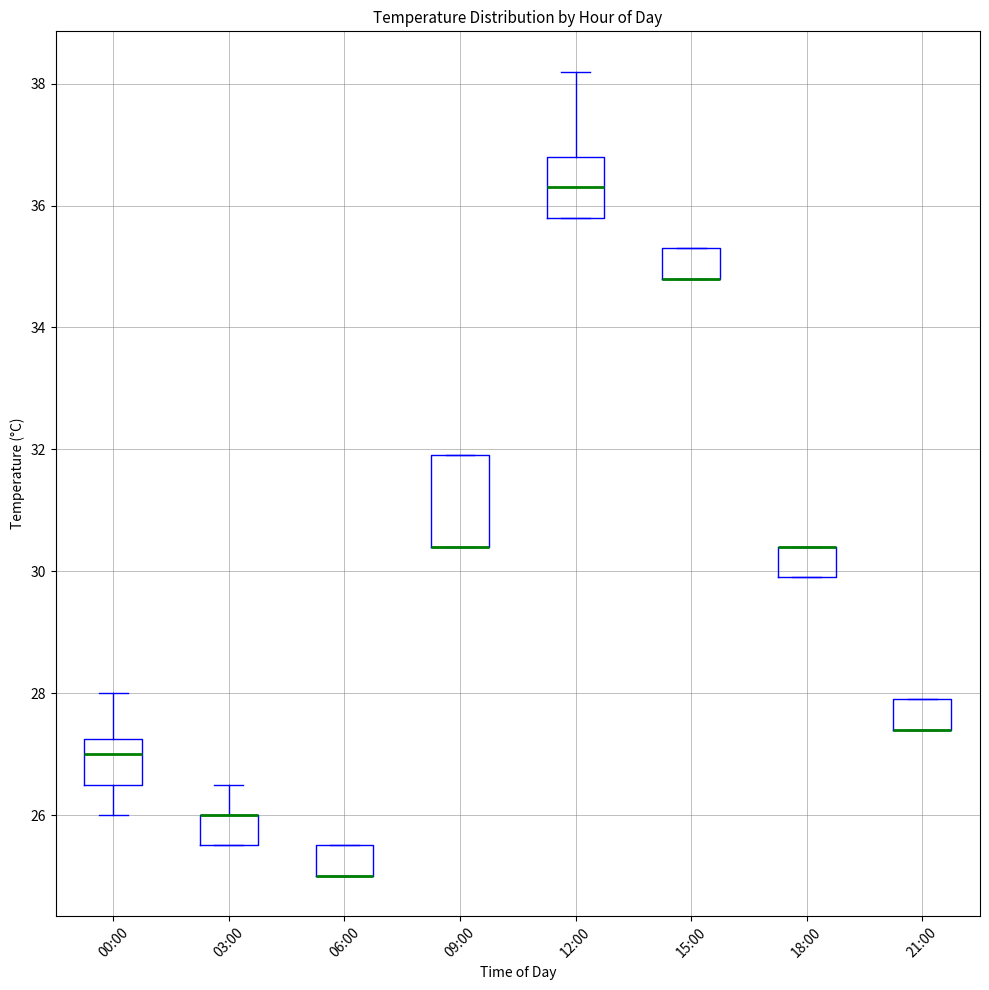

Comparing the boxes themselves (not the whiskers), which one is the tallest?

09:00